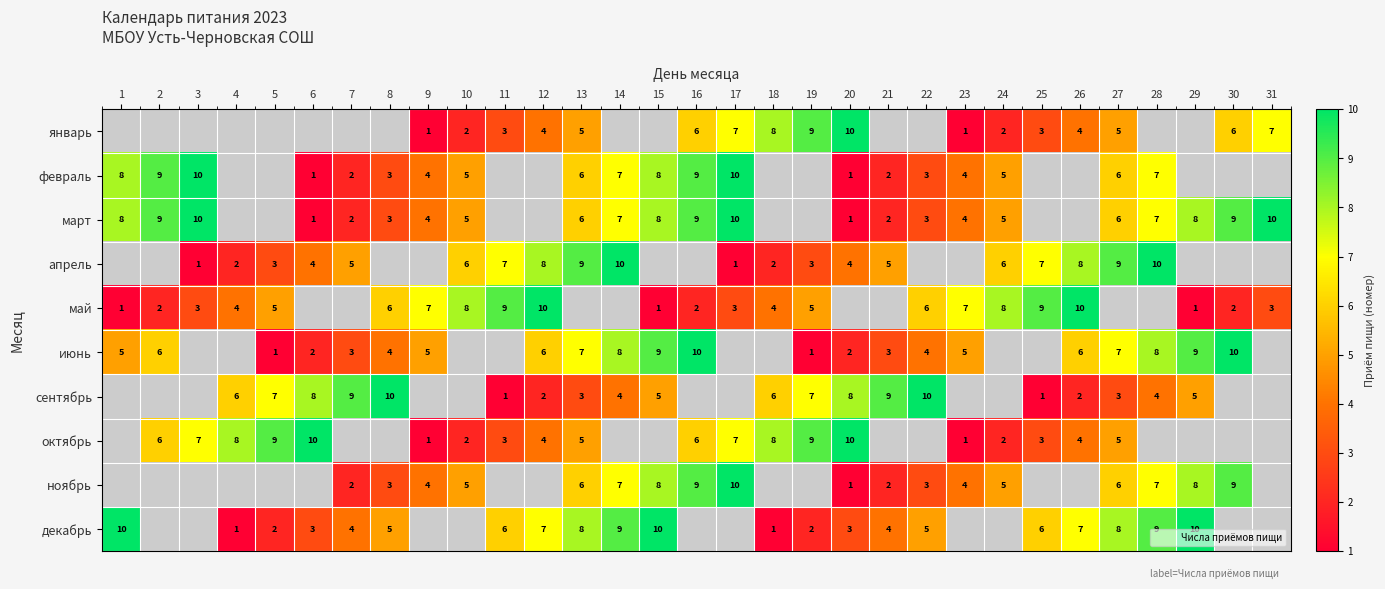

Between 14 and 31, which is larger?

31